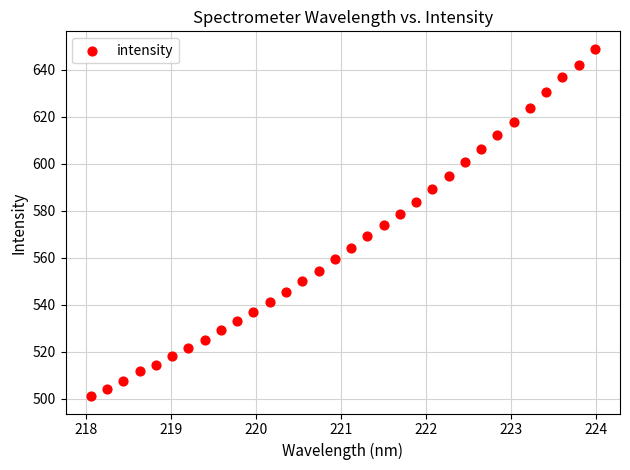

What is the range of X values (max minus min)?

5.9